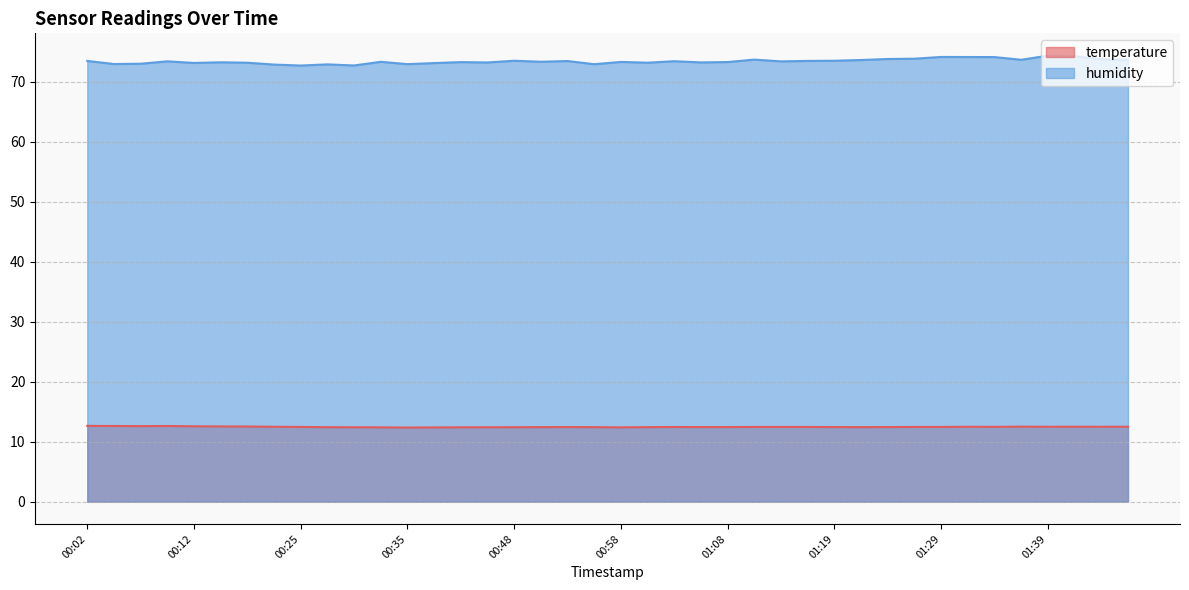

What is the maximum value shown in the chart?

74.3